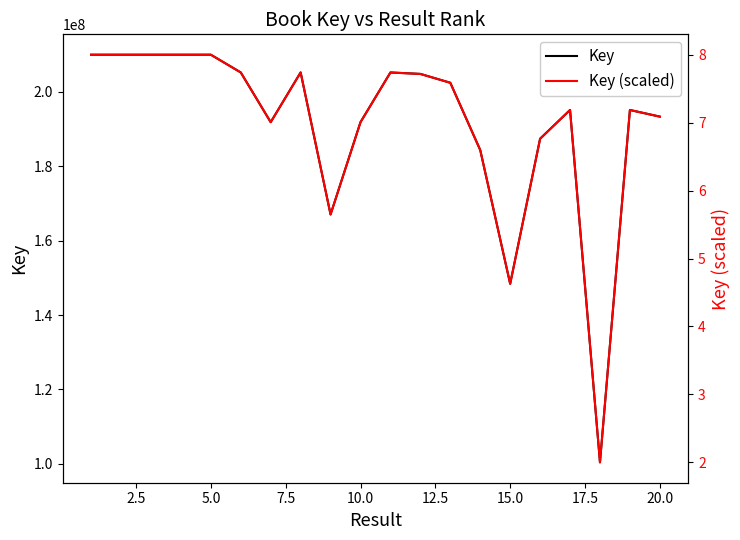

What is the minimum value shown in the chart?

2.0